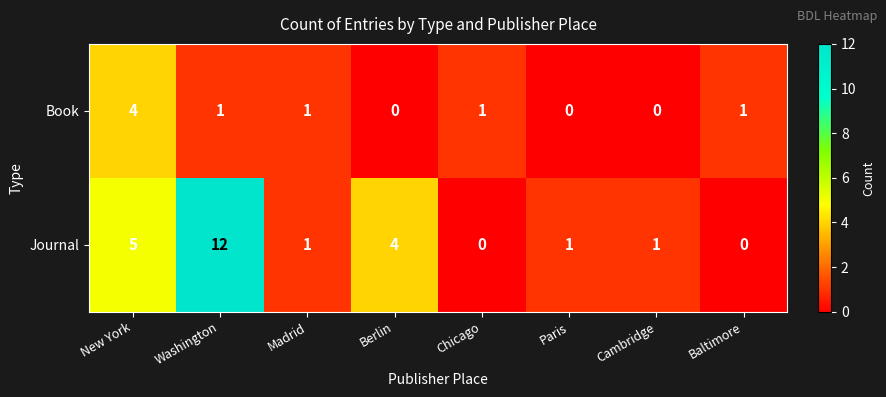

What is the sum of the Book values at New York and Berlin?

4